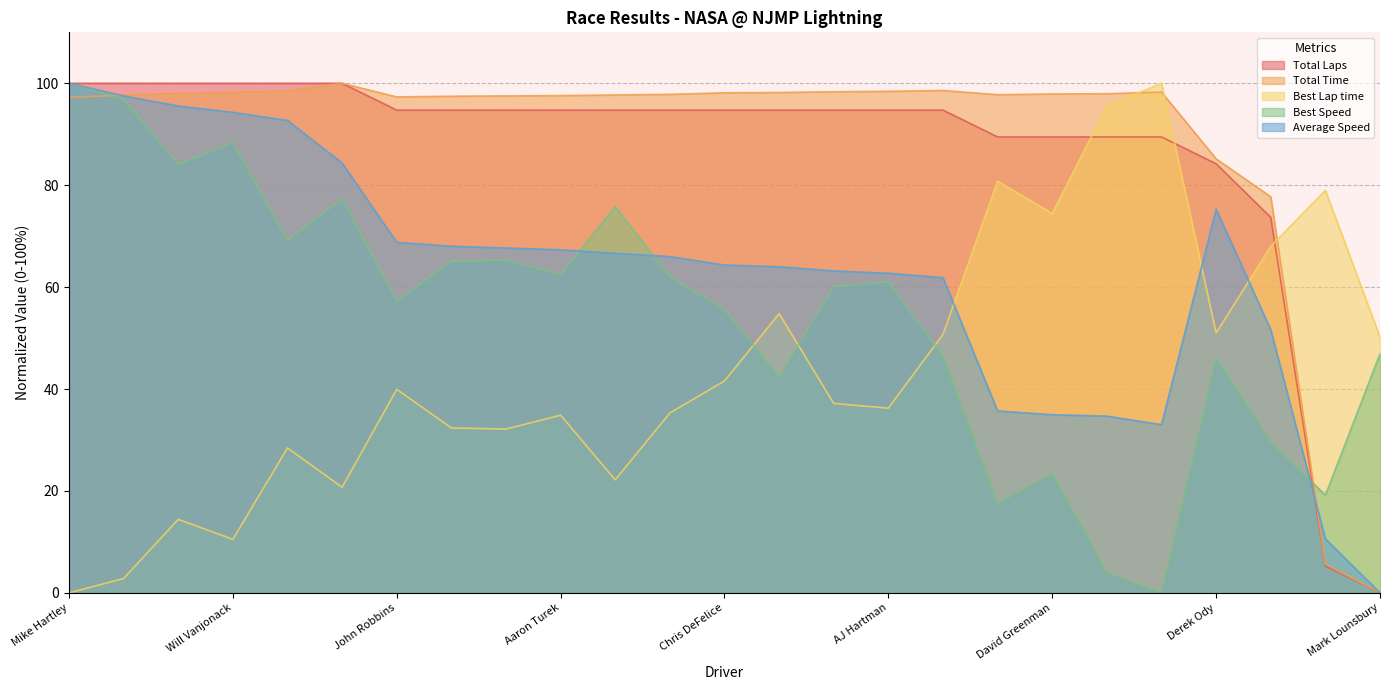

Which category has the highest value across all series?

Mike Hartley